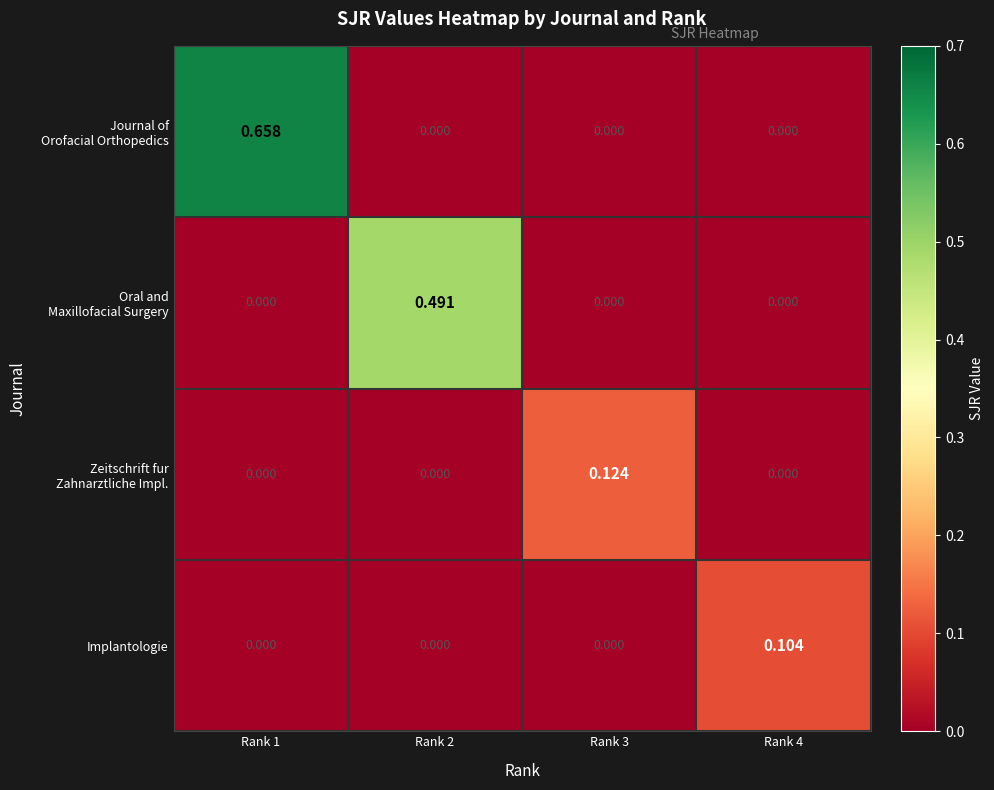

Which series has the largest range (max minus min)?

Journal of Orofacial Orthopedics